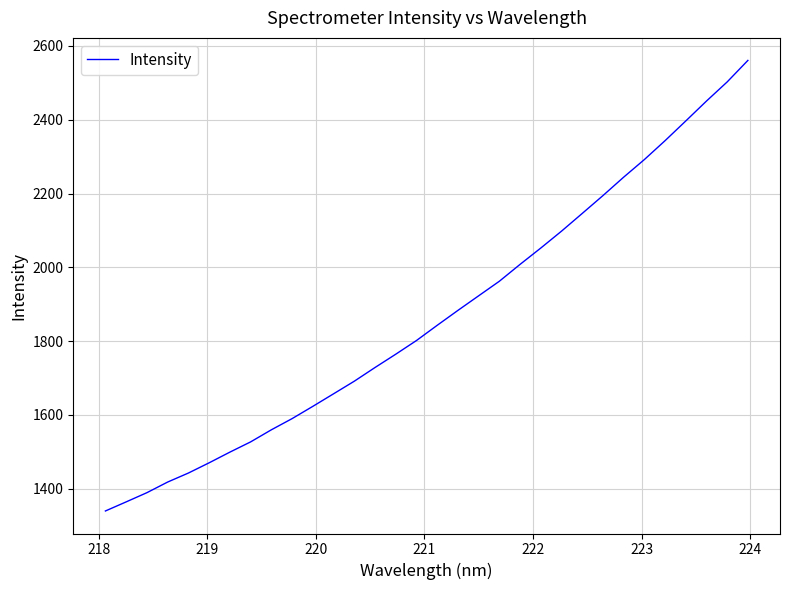

What is the difference between the second highest and second lowest values?

1138.4